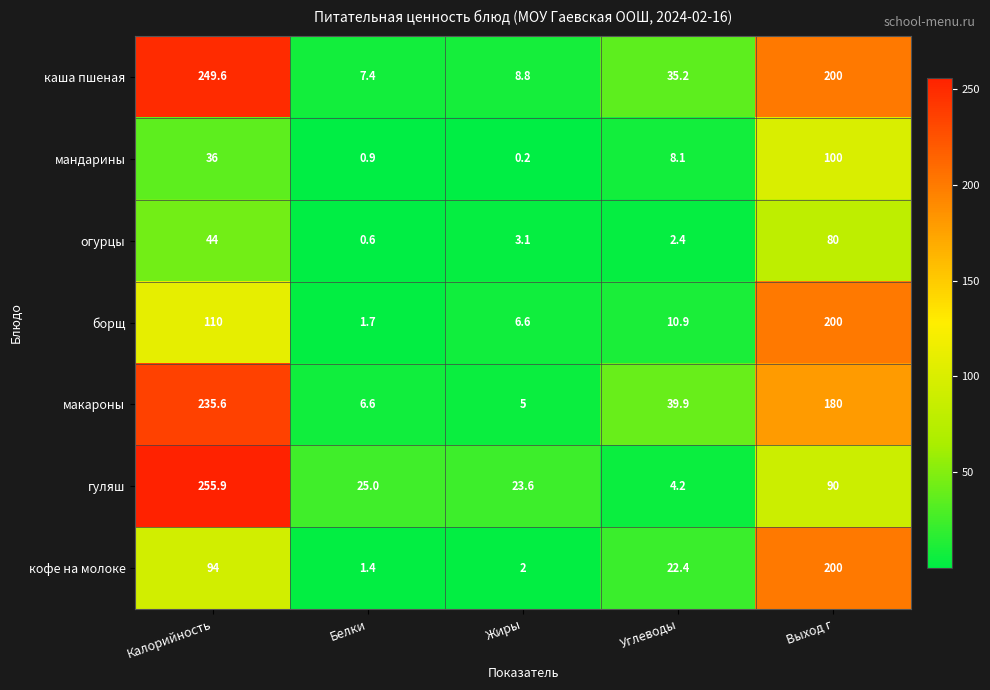

At which category is the sum across all series the highest?

Выход г